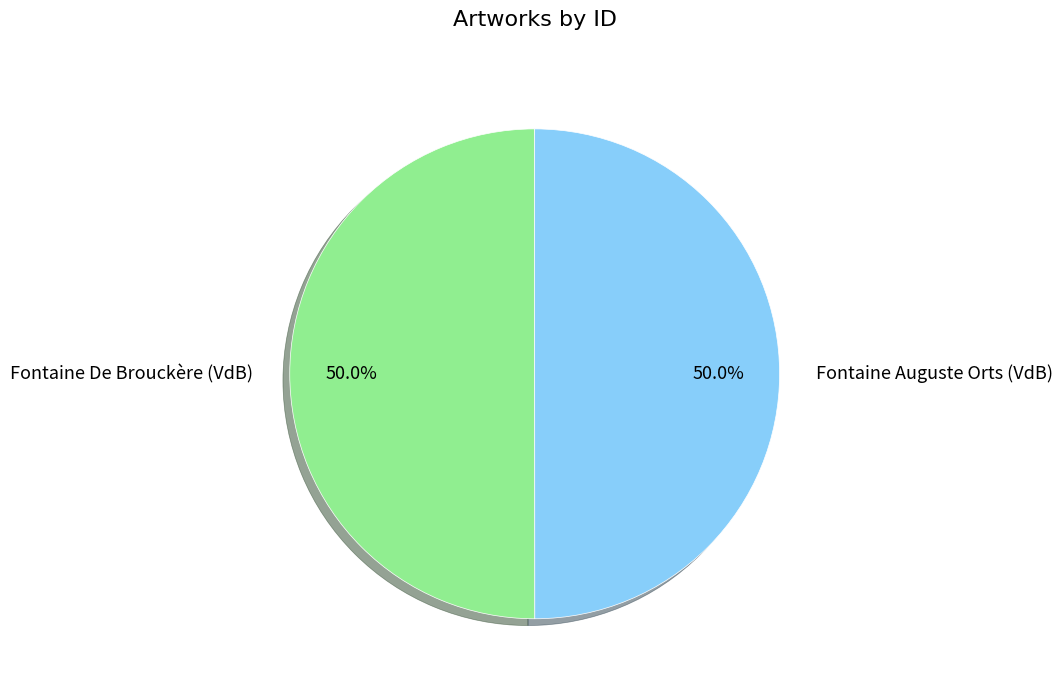

What is the ratio of the value at Fontaine Auguste Orts (VdB) to the value at Fontaine De Brouckère (VdB)?

1.0